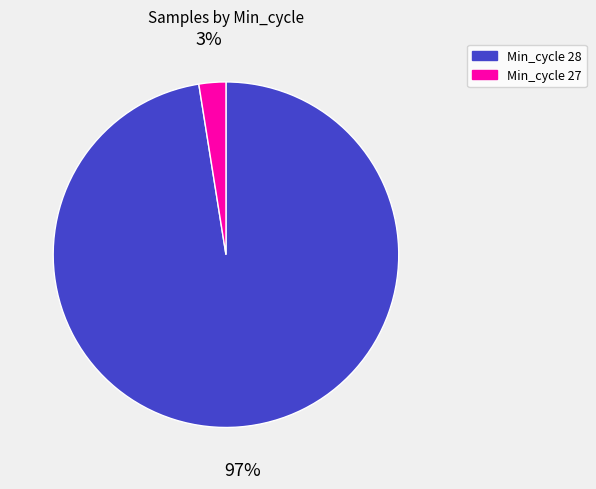

Does any single category account for the majority?

Yes